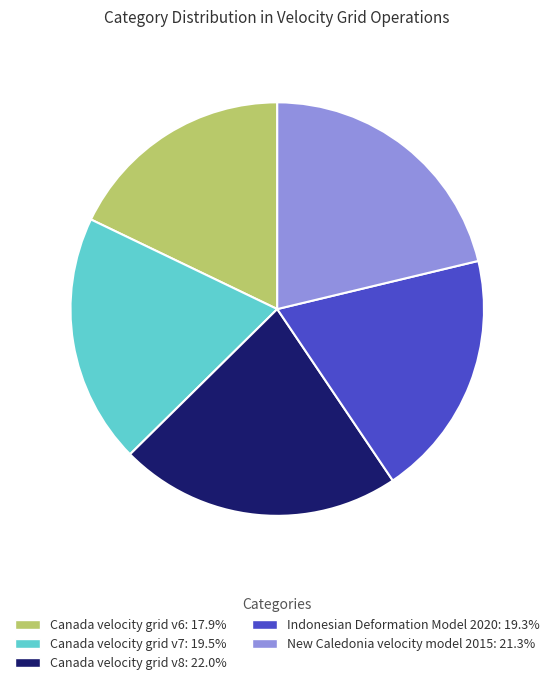

What is the largest slice in the pie chart?

Canada velocity grid v8